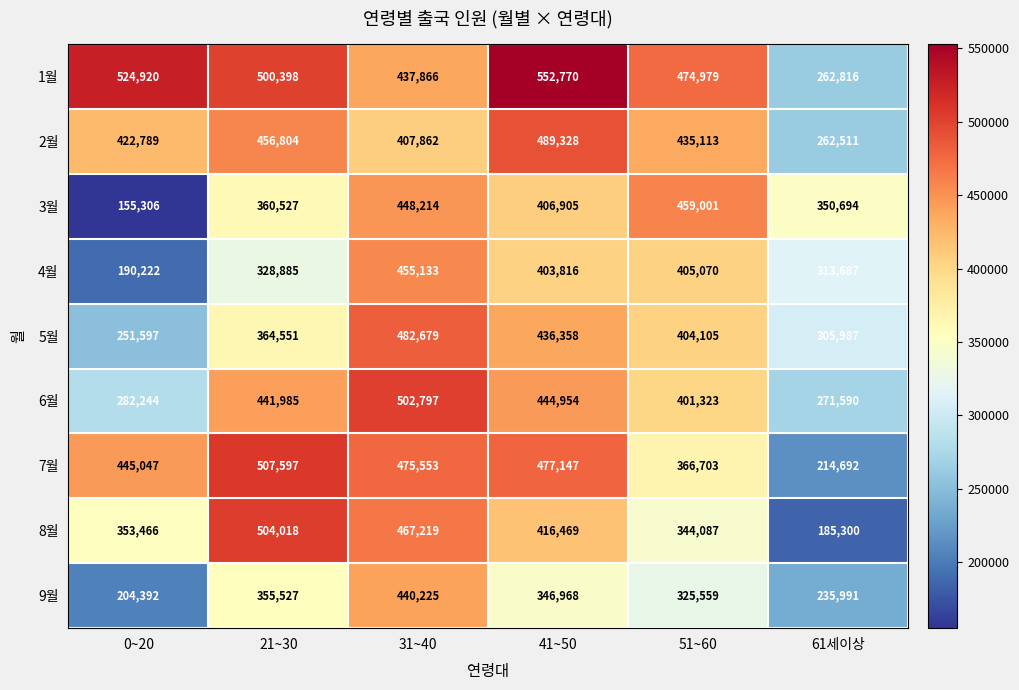

The 5월 series shows 844789 at 31~40. True or false?

False